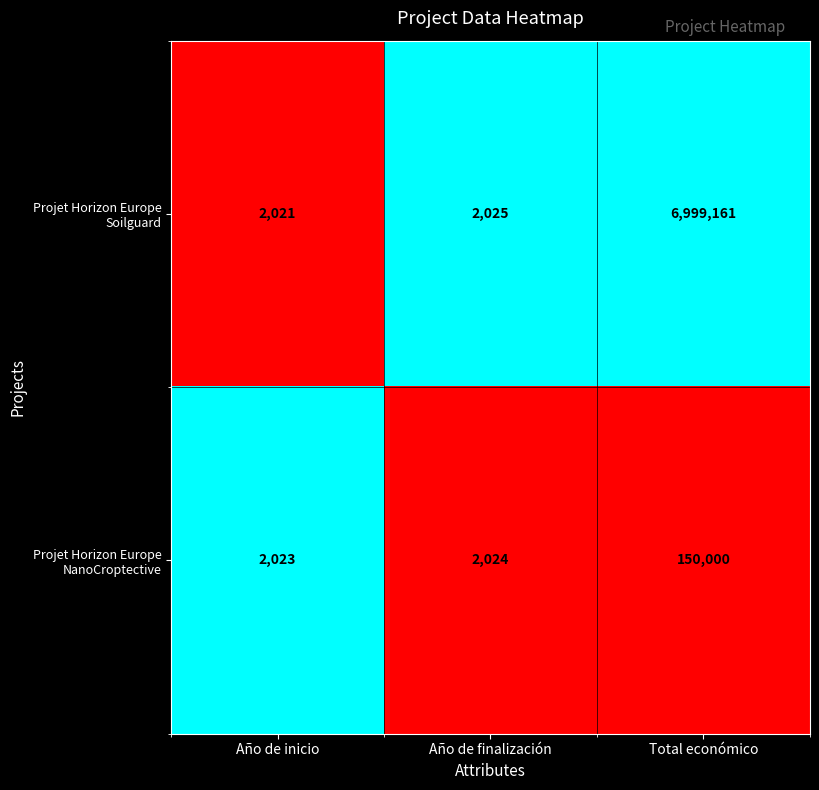

Which series changed the most between Año de inicio and Total económico?

Projet Horizon Europe Soilguard